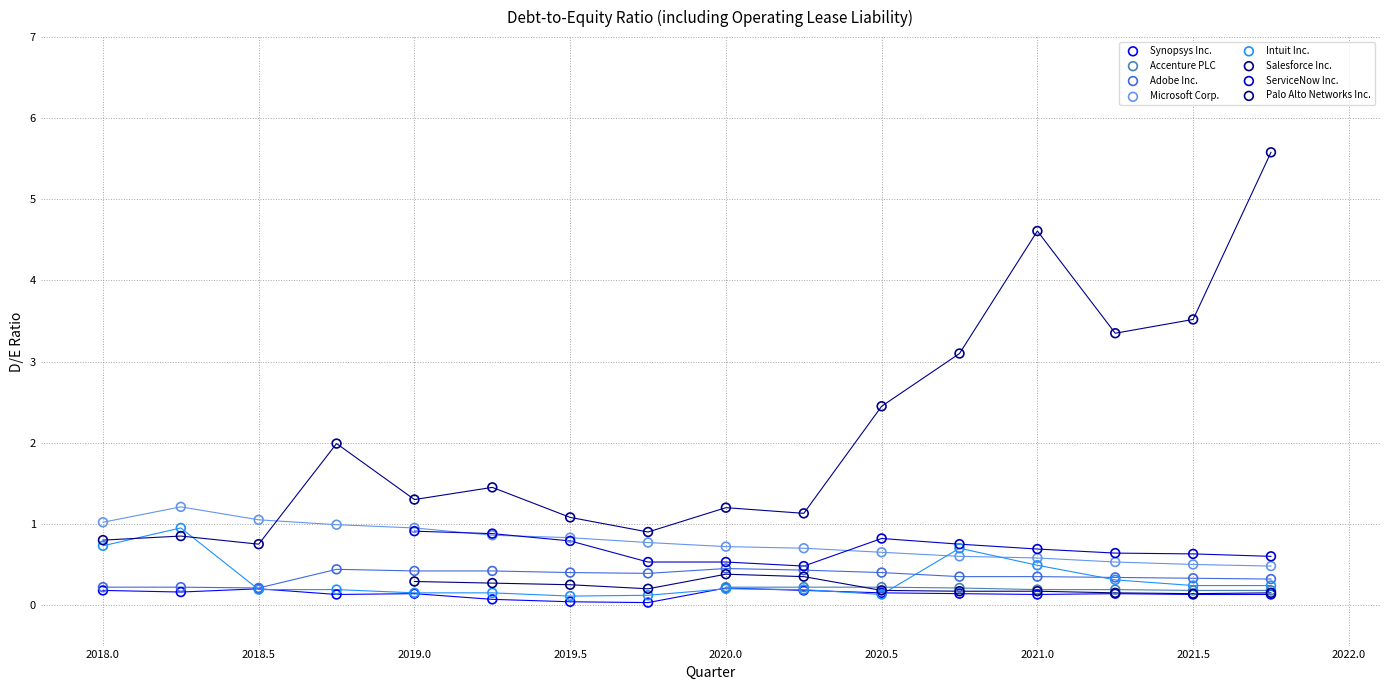

Which series has the largest Y range (max minus min)?

Palo Alto Networks Inc.